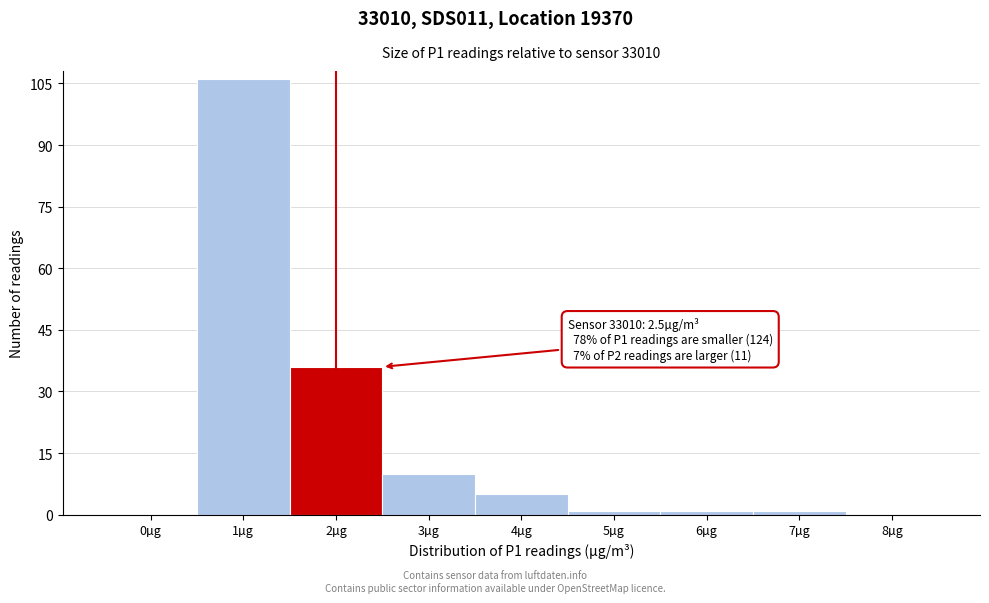

Reading left to right, list all the values displayed in this chart.

0µg=0	1µg=106	2µg=36	3µg=10	4µg=5	5µg=1	6µg=1	7µg=1	8µg=0